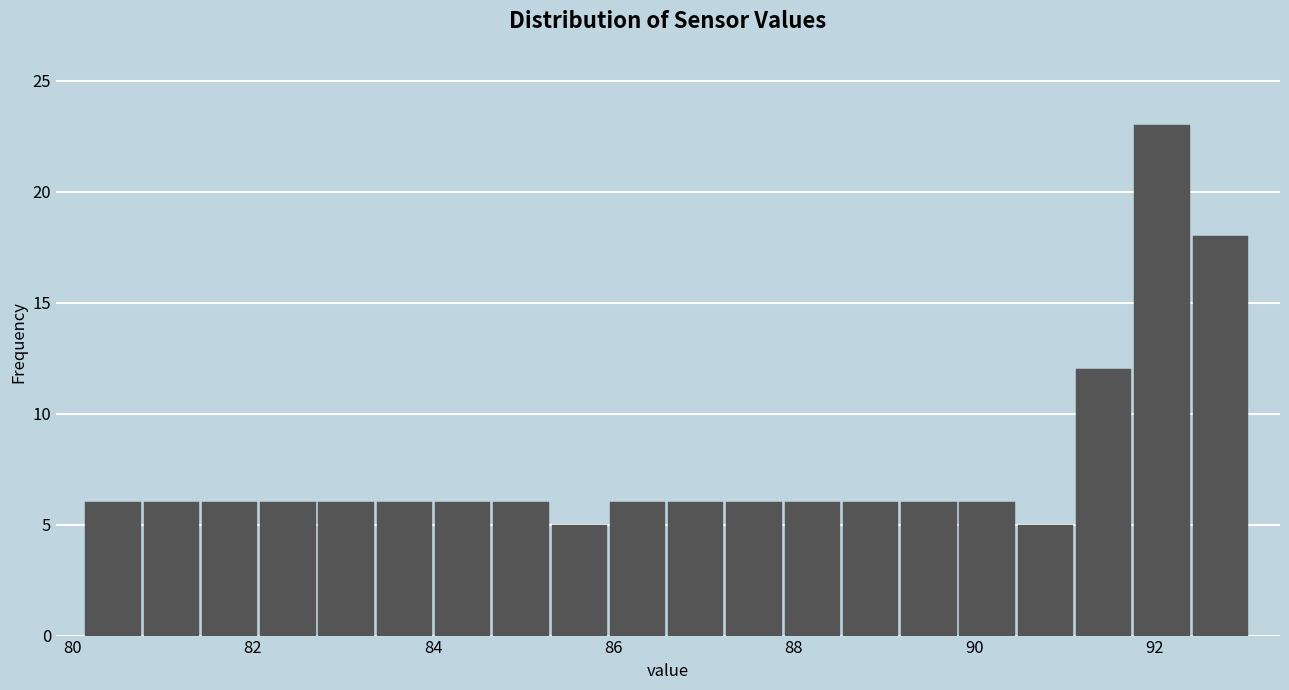

Around what value on the x-axis is the tallest bar? Give the approximate position of its centre, as read against the axis.

92.0